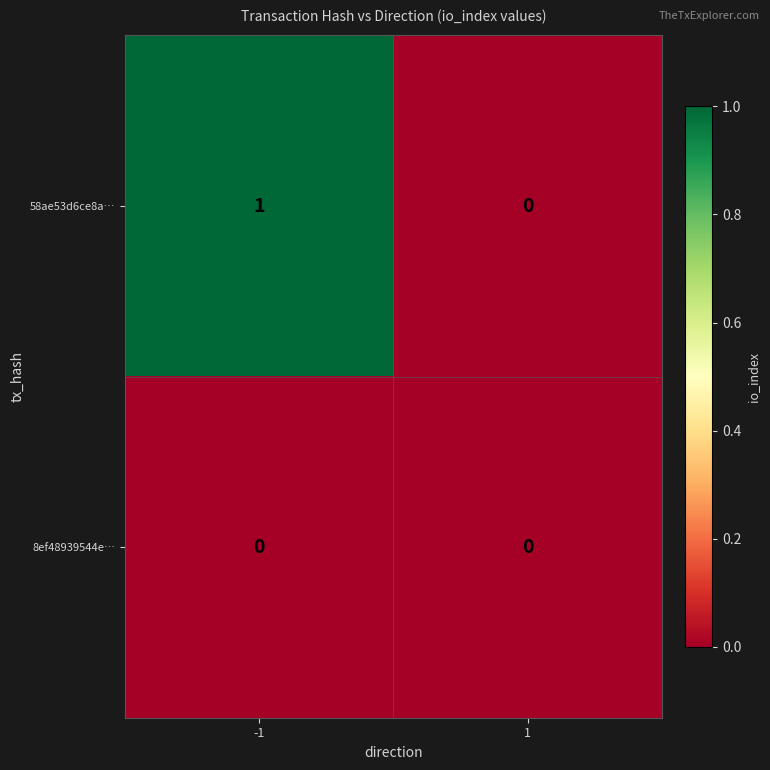

Which series changed the most between -1 and 1?

58ae53d6ce8a…